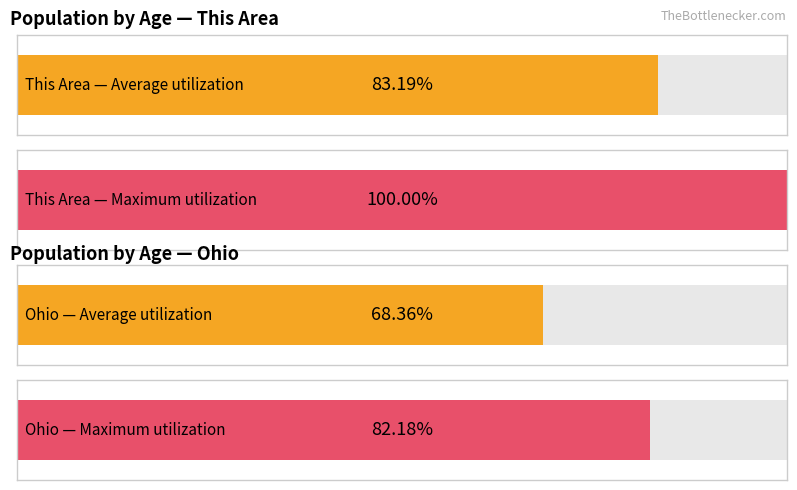

The Ohio series shows 43663 at 20. True or false?

False